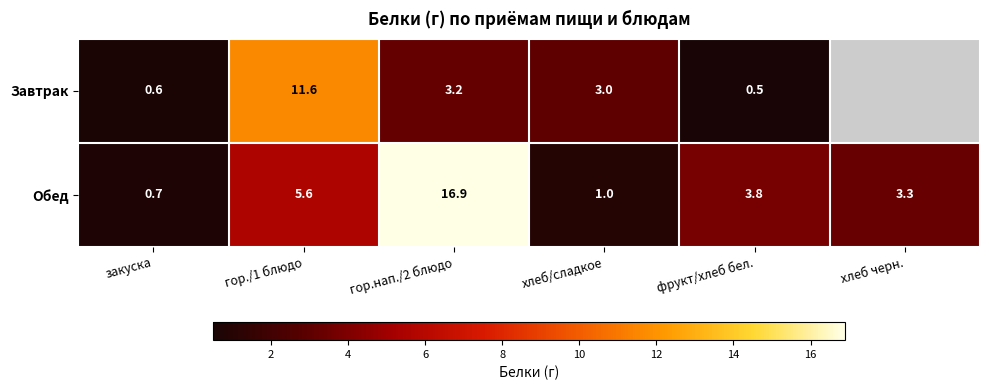

What is the total value across all series at фрукт/хлеб бел.?

4.3